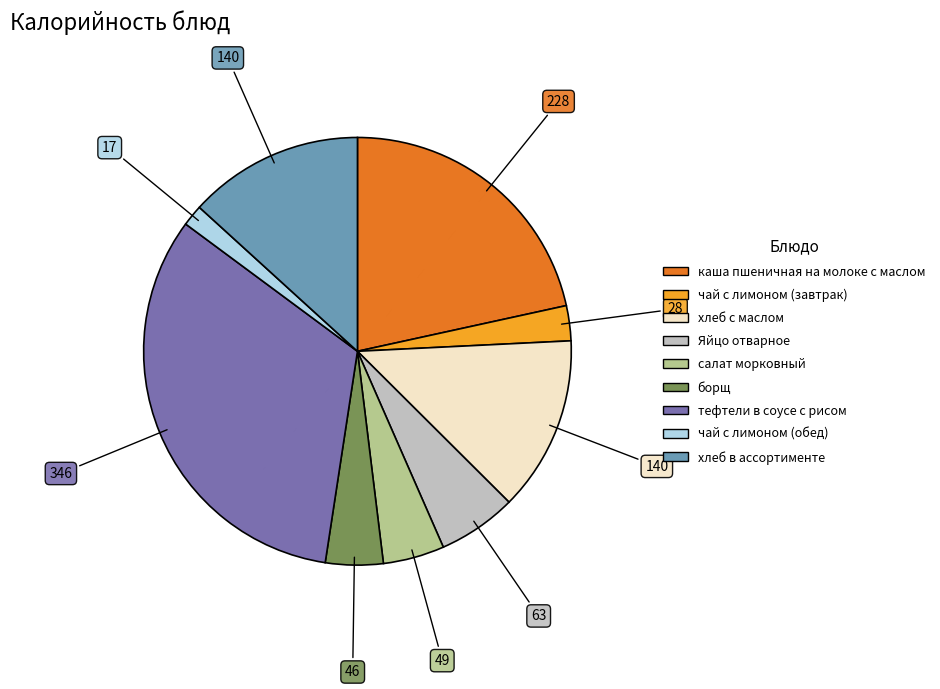

How many slices are in this pie chart?

9